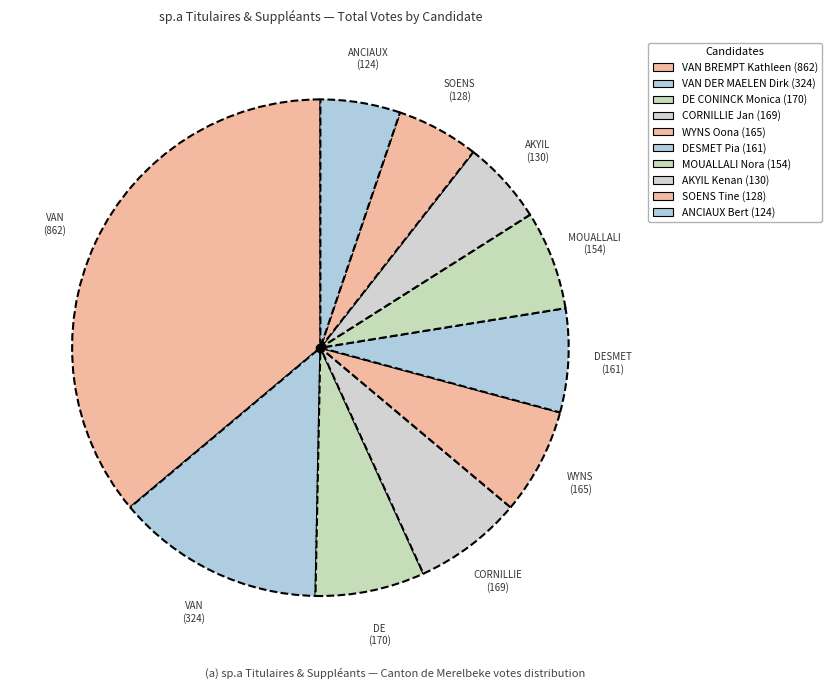

To the nearest percent, what is the difference between the largest and smallest slice percentages?

31%